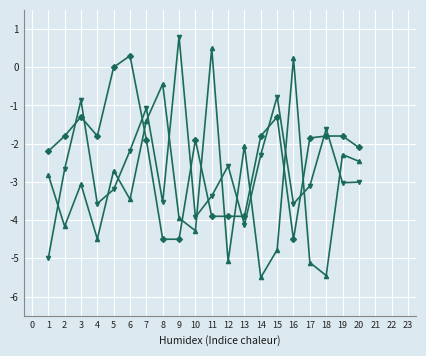

What is the total value across all series at 20?

-7.6